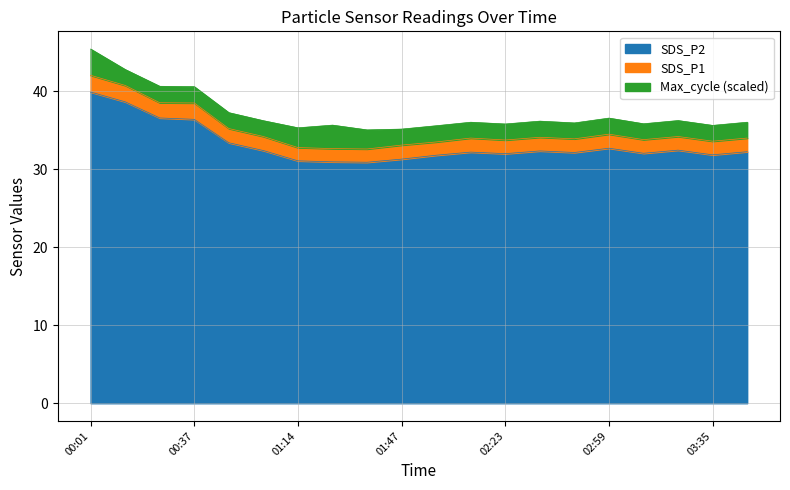

The value of SDS_P2 at 01:14 is 31.1. True or false?

True